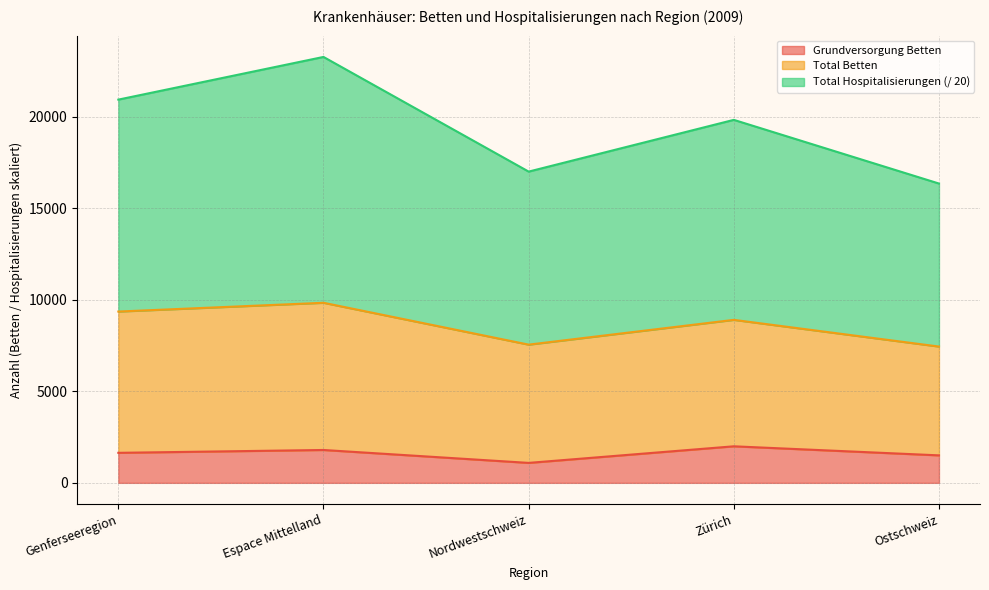

What is the difference between the Total Hospitalisierungen values at Espace Mittelland and Nordwestschweiz?

6265.3